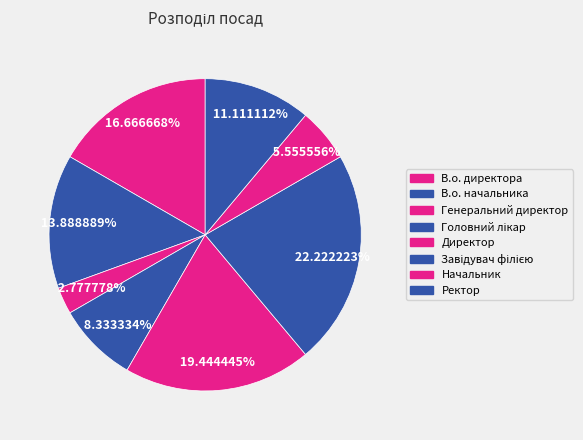

Which category has the biggest portion of the pie?

Завідувач філією